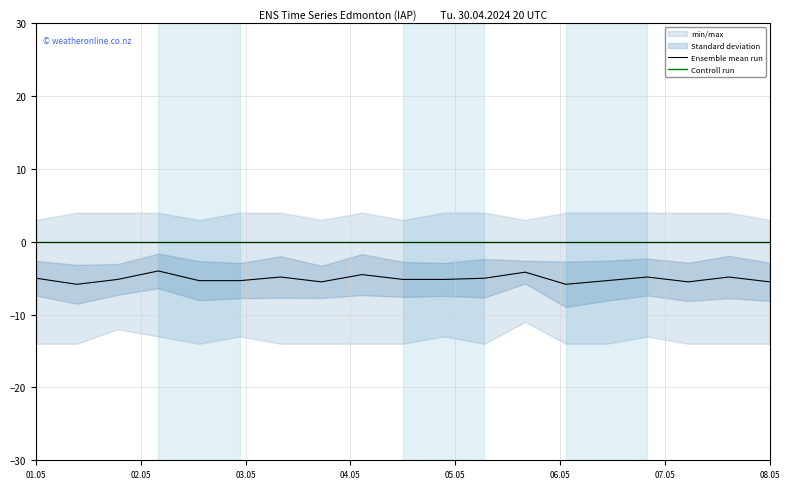

Which series changed the most between 8 and 13?

Ensemble mean run